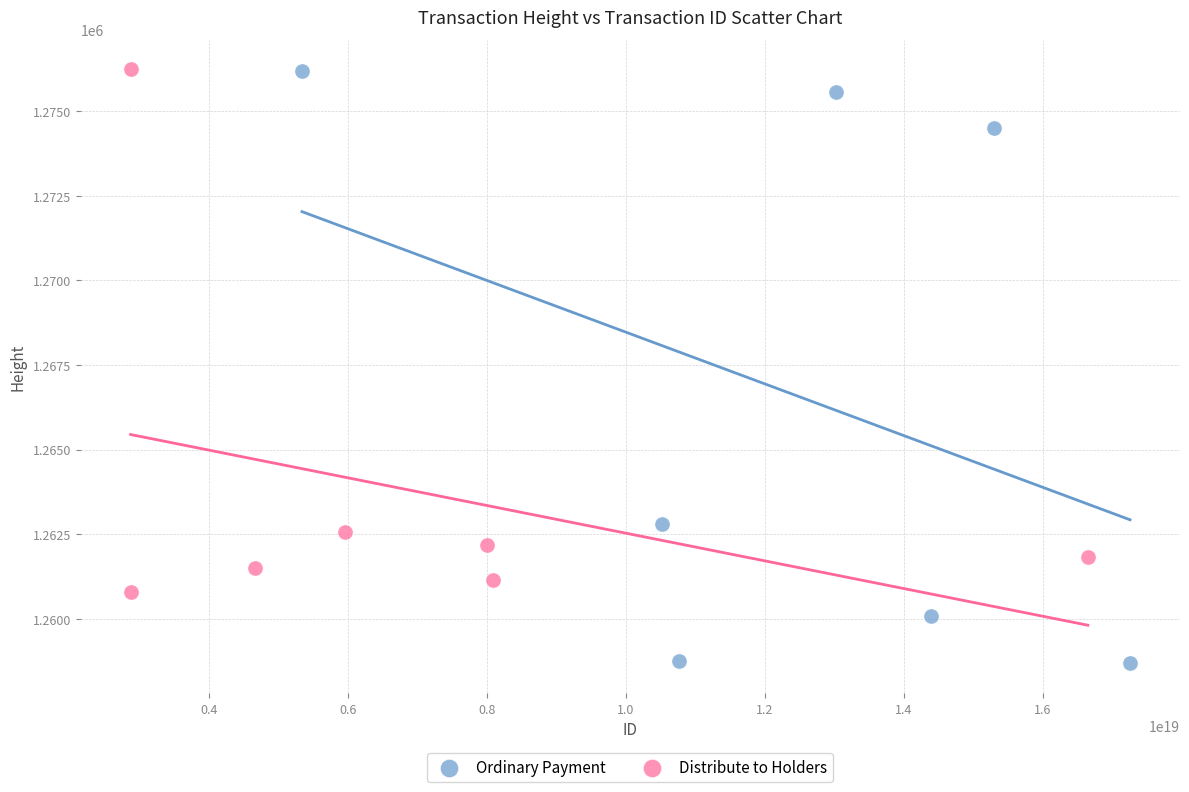

Which series reaches the minimum Y coordinate?

Ordinary Payment